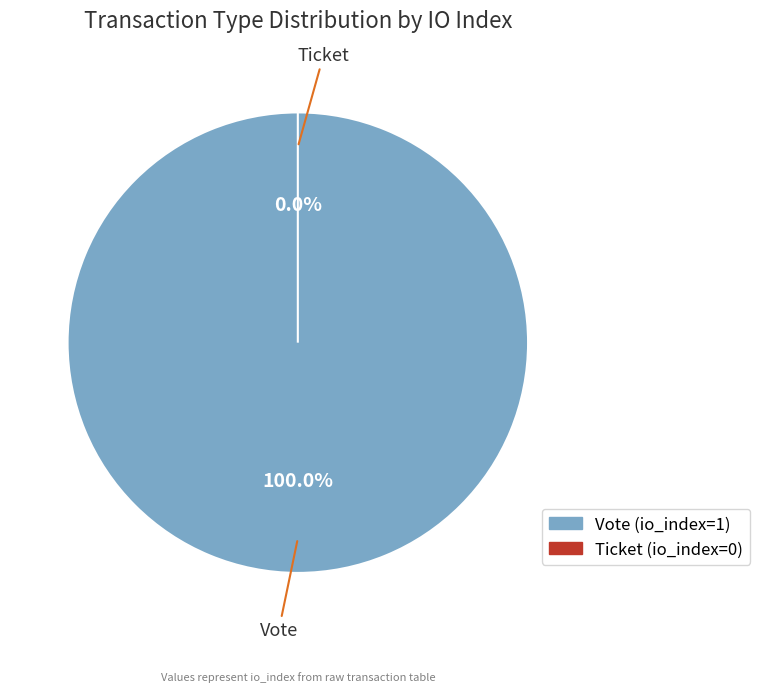

What is the smallest slice in the pie chart?

Ticket